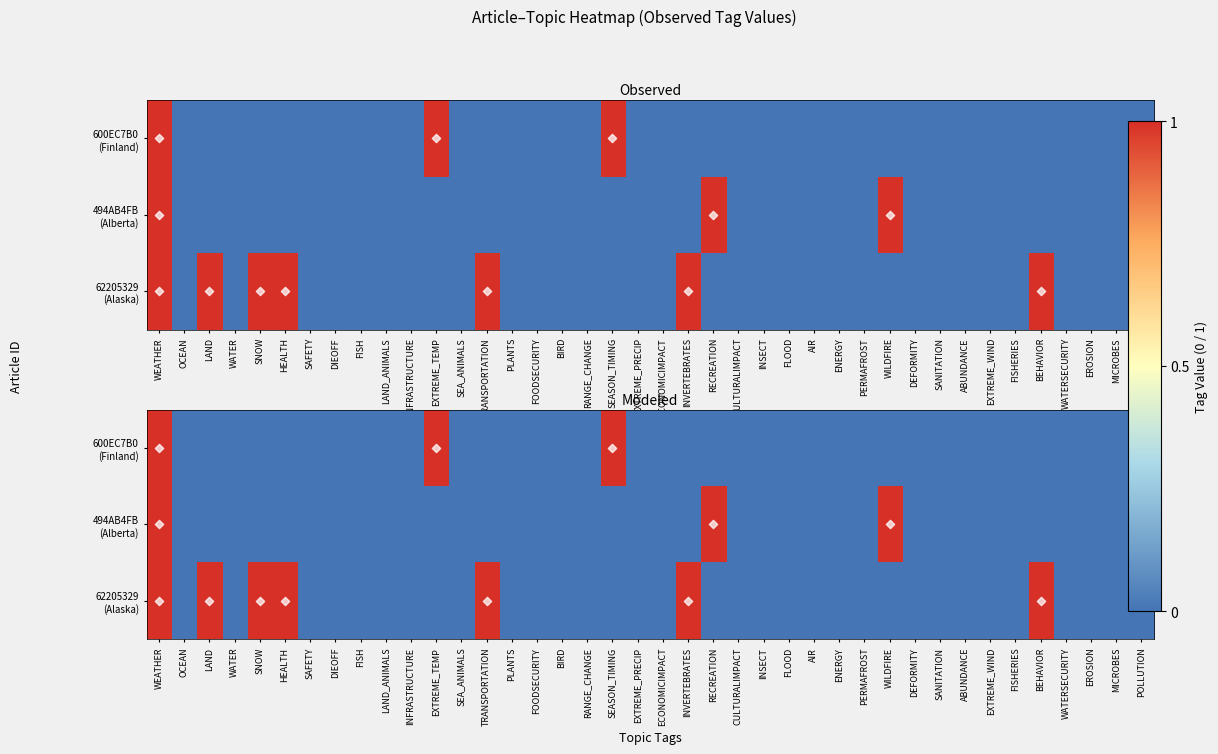

Reading left to right, extract all data points from this chart.

600EC7B0: WEATHER=1	OCEAN=0	LAND=0	WATER=0	SNOW=0	HEALTH=0	SAFETY=0	DIEOFF=0	FISH=0	LAND_ANIMALS=0	INFRASTRUCTURE=0	EXTREME_TEMP=1	SEA_ANIMALS=0	TRANSPORTATION=0	PLANTS=0	FOODSECURITY=0	BIRD=0	RANGE_CHANGE=0	SEASON_TIMING=1	EXTREME_PRECIP=0	ECONOMICIMPACT=0	INVERTEBRATES=0	RECREATION=0	CULTURALIMPACT=0	INSECT=0	FLOOD=0	AIR=0	ENERGY=0	PERMAFROST=0	WILDFIRE=0	DEFORMITY=0	SANITATION=0	ABUNDANCE=0	EXTREME_WIND=0	FISHERIES=0	BEHAVIOR=0	WATERSECURITY=0	EROSION=0	MICROBES=0	POLLUTION=0
494AB4FB: WEATHER=1	OCEAN=0	LAND=0	WATER=0	SNOW=0	HEALTH=0	SAFETY=0	DIEOFF=0	FISH=0	LAND_ANIMALS=0	INFRASTRUCTURE=0	EXTREME_TEMP=0	SEA_ANIMALS=0	TRANSPORTATION=0	PLANTS=0	FOODSECURITY=0	BIRD=0	RANGE_CHANGE=0	SEASON_TIMING=0	EXTREME_PRECIP=0	ECONOMICIMPACT=0	INVERTEBRATES=0	RECREATION=1	CULTURALIMPACT=0	INSECT=0	FLOOD=0	AIR=0	ENERGY=0	PERMAFROST=0	WILDFIRE=1	DEFORMITY=0	SANITATION=0	ABUNDANCE=0	EXTREME_WIND=0	FISHERIES=0	BEHAVIOR=0	WATERSECURITY=0	EROSION=0	MICROBES=0	POLLUTION=0
62205329: WEATHER=1	OCEAN=0	LAND=1	WATER=0	SNOW=1	HEALTH=1	SAFETY=0	DIEOFF=0	FISH=0	LAND_ANIMALS=0	INFRASTRUCTURE=0	EXTREME_TEMP=0	SEA_ANIMALS=0	TRANSPORTATION=1	PLANTS=0	FOODSECURITY=0	BIRD=0	RANGE_CHANGE=0	SEASON_TIMING=0	EXTREME_PRECIP=0	ECONOMICIMPACT=0	INVERTEBRATES=1	RECREATION=0	CULTURALIMPACT=0	INSECT=0	FLOOD=0	AIR=0	ENERGY=0	PERMAFROST=0	WILDFIRE=0	DEFORMITY=0	SANITATION=0	ABUNDANCE=0	EXTREME_WIND=0	FISHERIES=0	BEHAVIOR=1	WATERSECURITY=0	EROSION=0	MICROBES=0	POLLUTION=0